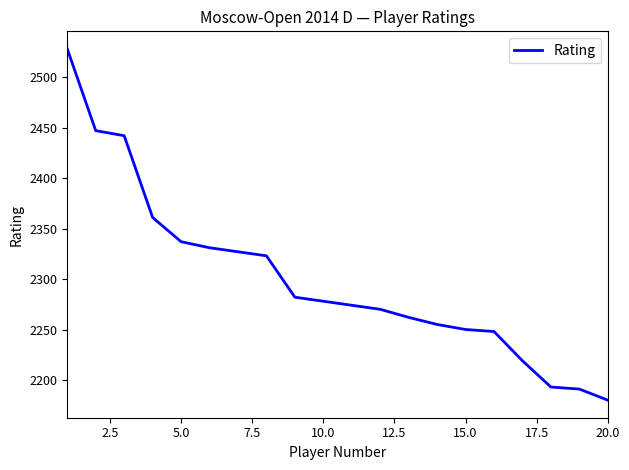

What is the maximum value shown in the chart?

2528